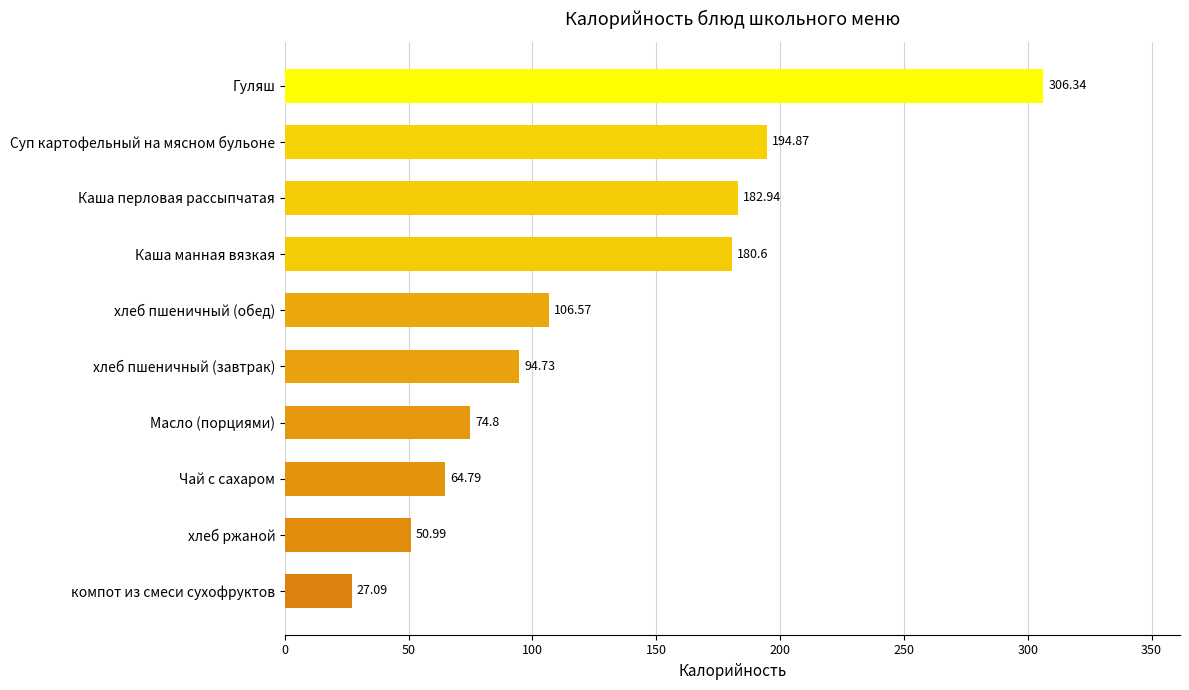

What is the average value?

128.4